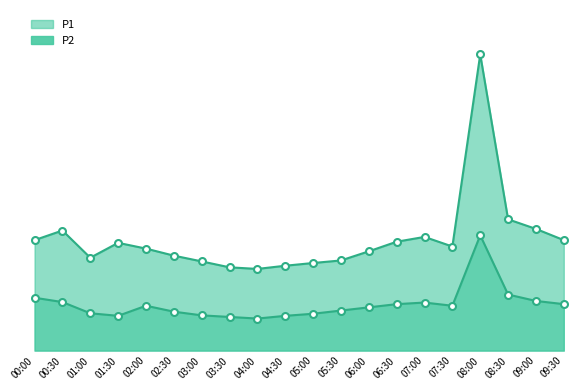

Which series has the largest total across all categories?

P1_line